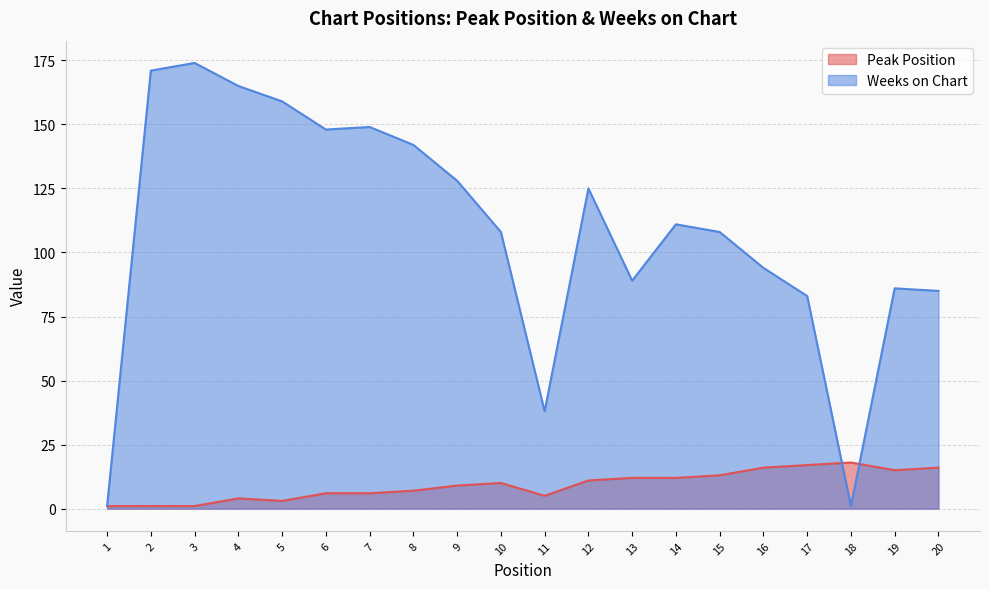

What is the average value of the Peak Position series?

9